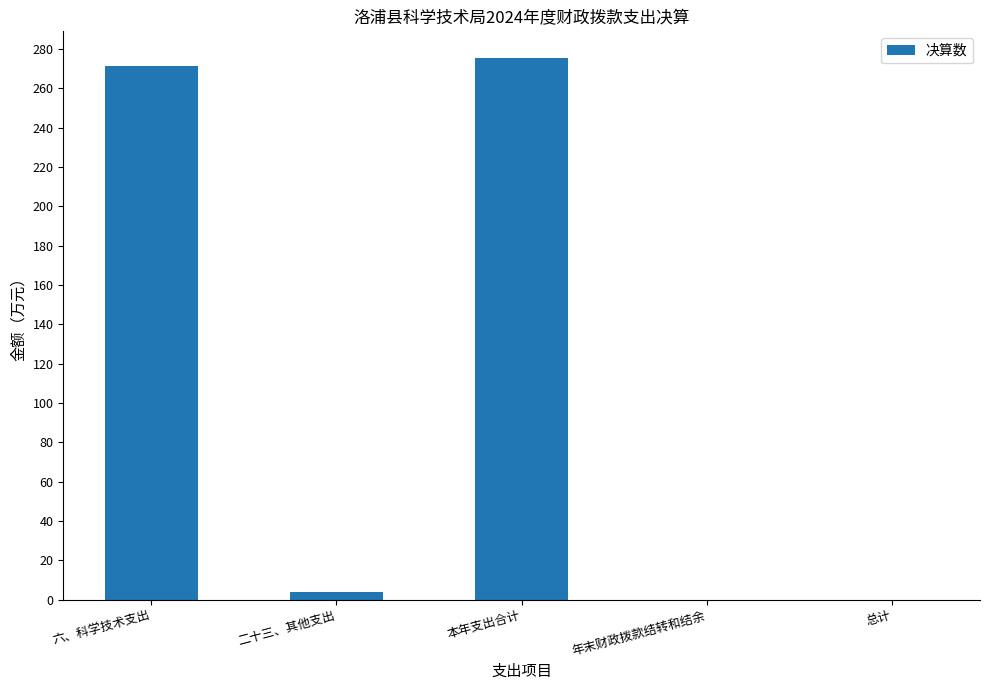

What is the sum of all values?

550.5